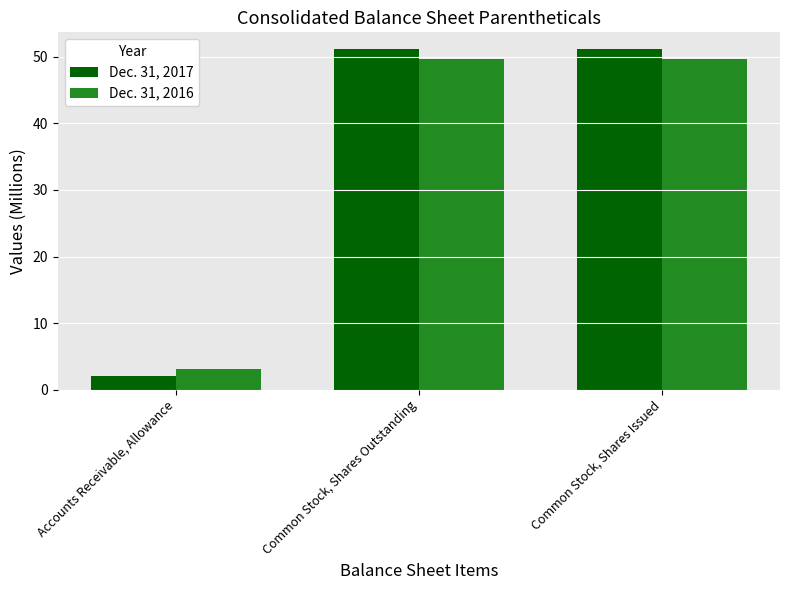

What is the minimum value shown in the chart?

2.1